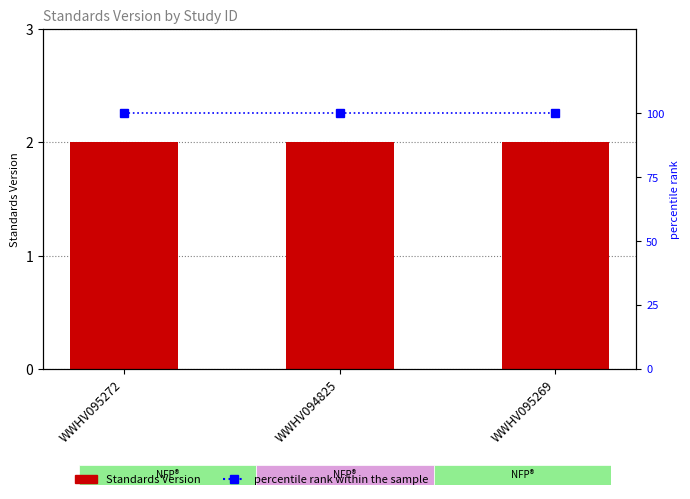

Which series has the widest spread of values?

Standards Version